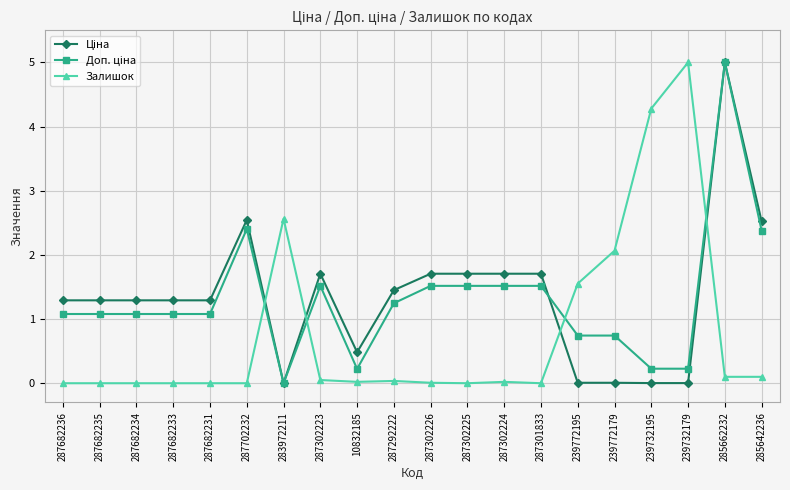

What is the total value across all series at 287682235?

2.4